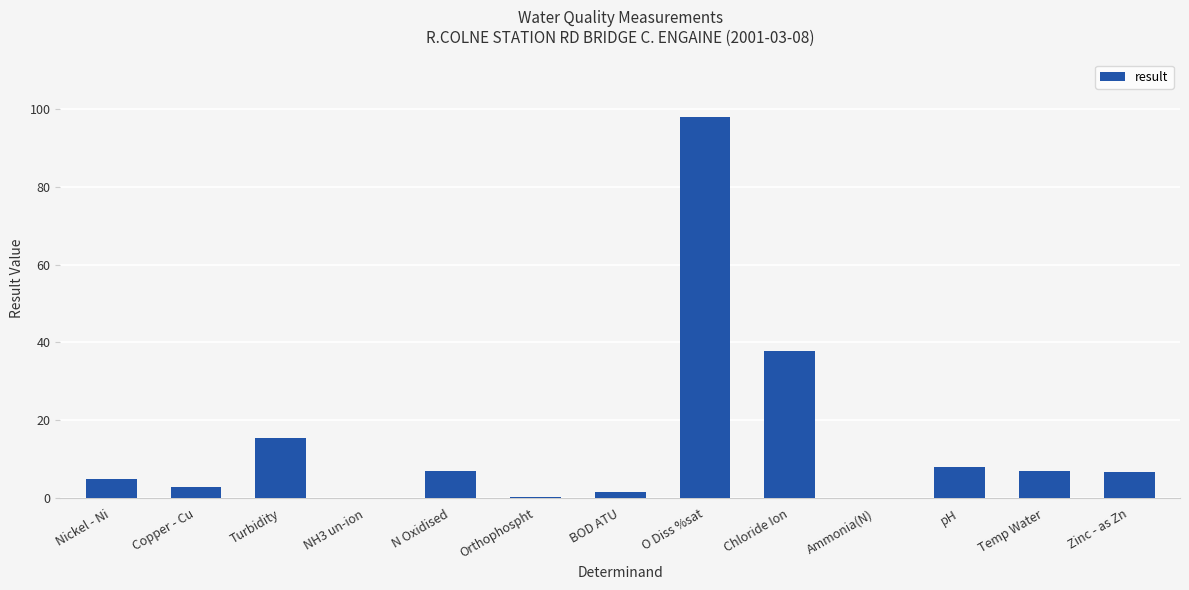

Is it true that the value at O Diss %sat is 170.4?

False